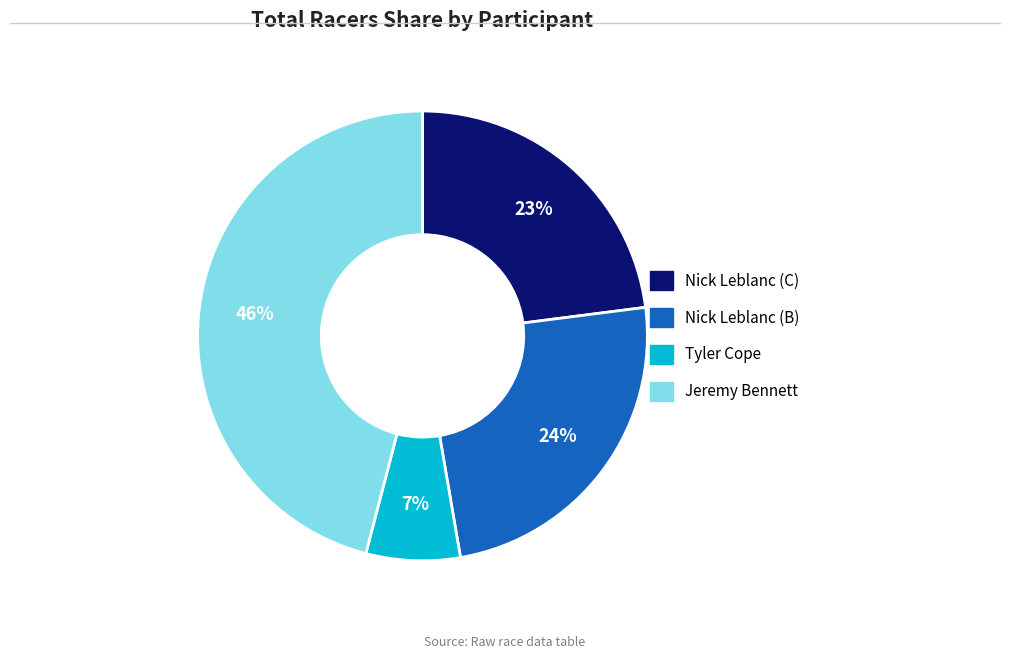

To the nearest percent, what is the difference between the Nick Leblanc (C) and Jeremy Bennett slice percentages?

23%